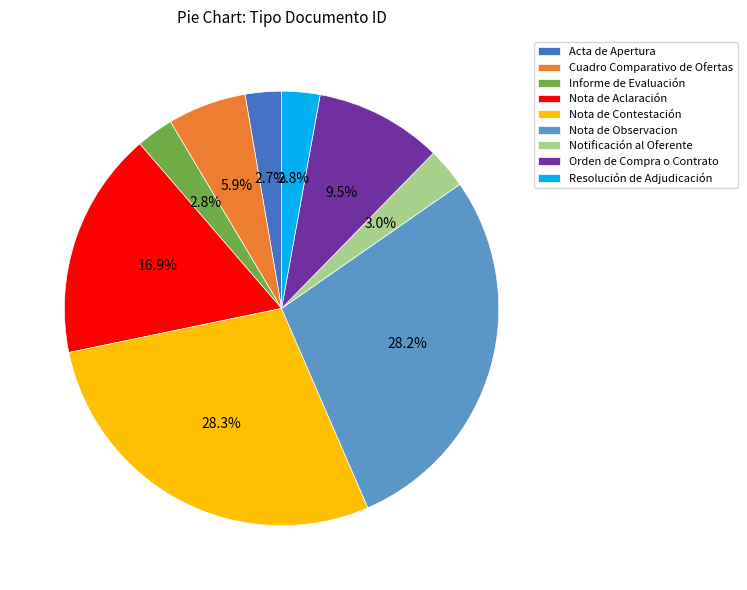

Does Resolución de Adjudicación account for over 50% of the chart?

No